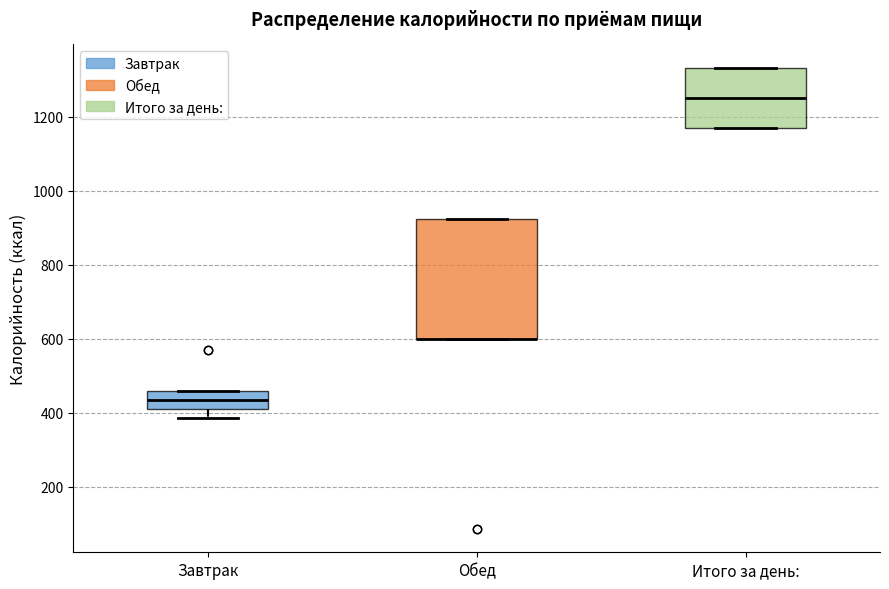

Comparing the boxes themselves (not the whiskers), which one is the tallest?

Обед